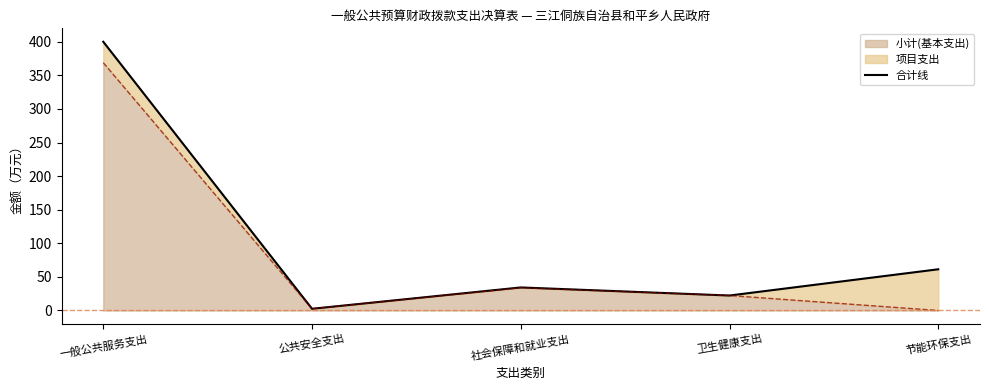

The value at 节能环保支出 is 61.3. True or false?

True